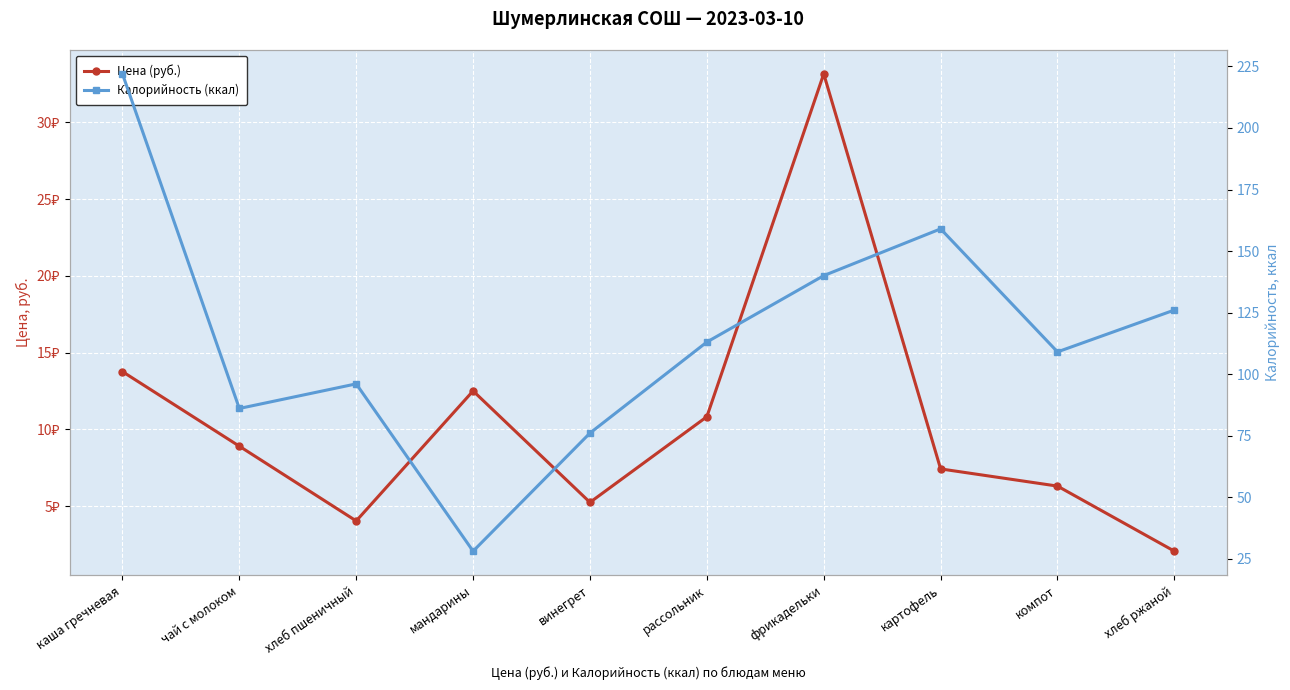

What is the difference between the second highest and second lowest values in the Калорийность (ккал) series?

83.0